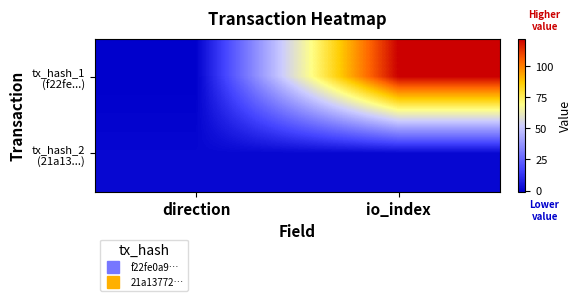

Which has a higher value, direction or io_index?

io_index